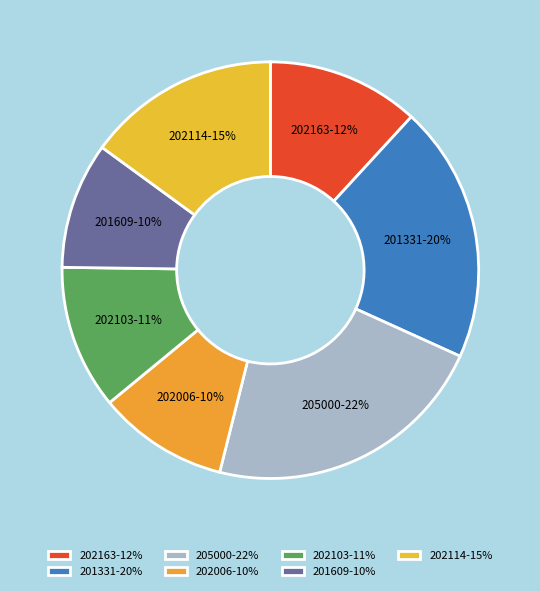

To the nearest percent, what is the difference between the 201609 and 202163 slice percentages?

2%